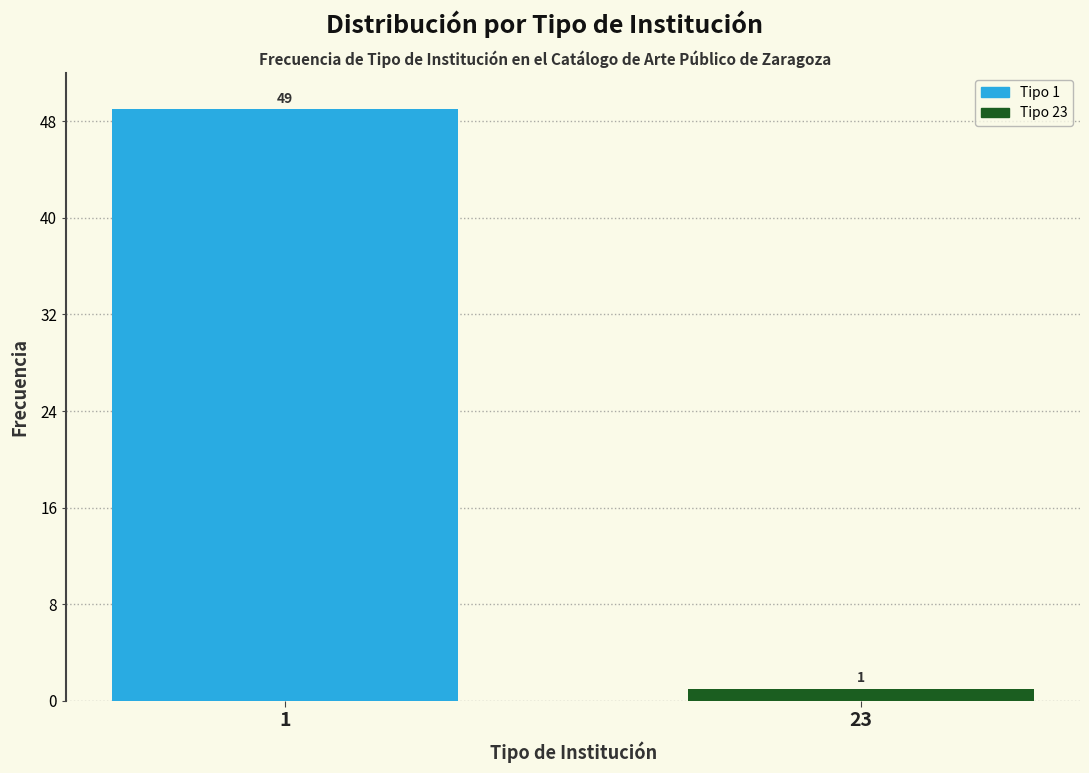

Reading right to left, extract all data points from this chart.

23=1	1=49